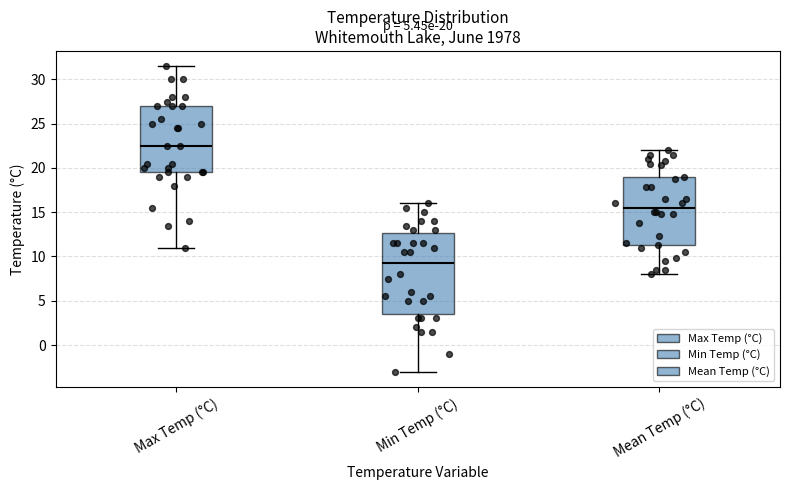

Which box has the lowest median line?

Min Temp (°C)